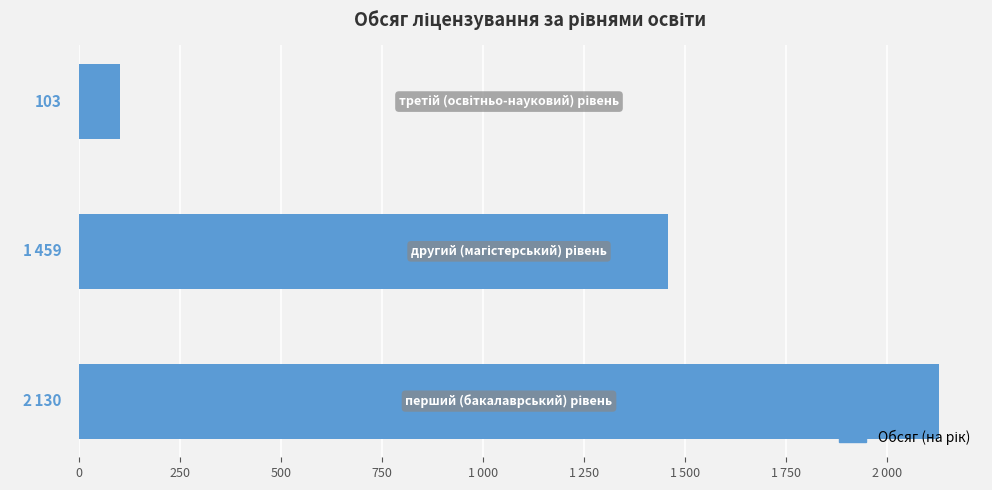

Are the bars grouped side by side (vs. stacked)?

No